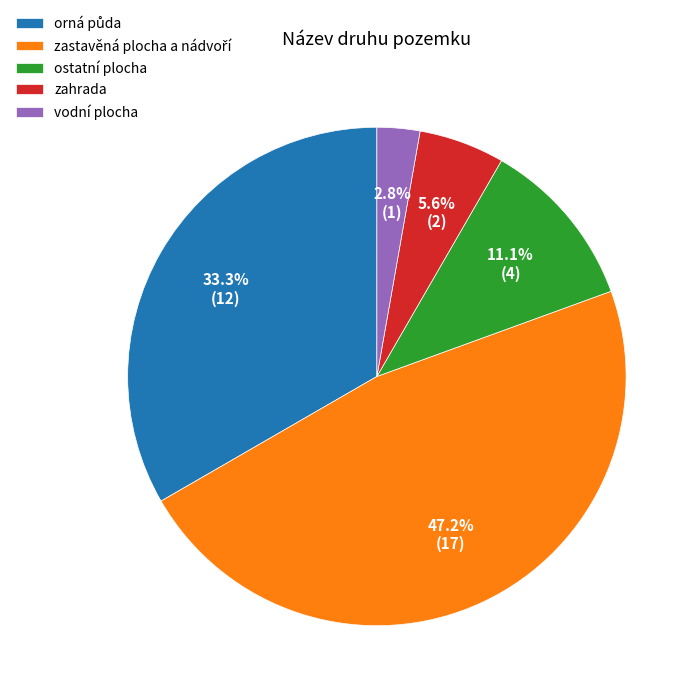

What portion of the pie excludes zahrada?

94.4%